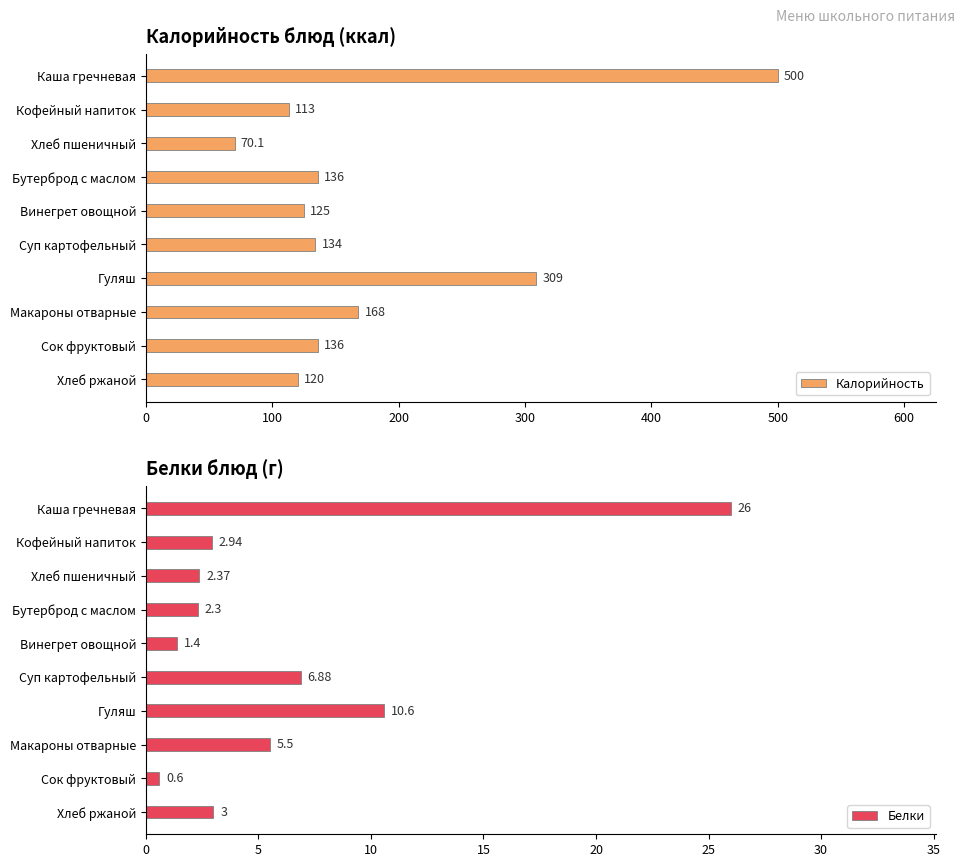

What is the average value of the Калорийность series?

181.1